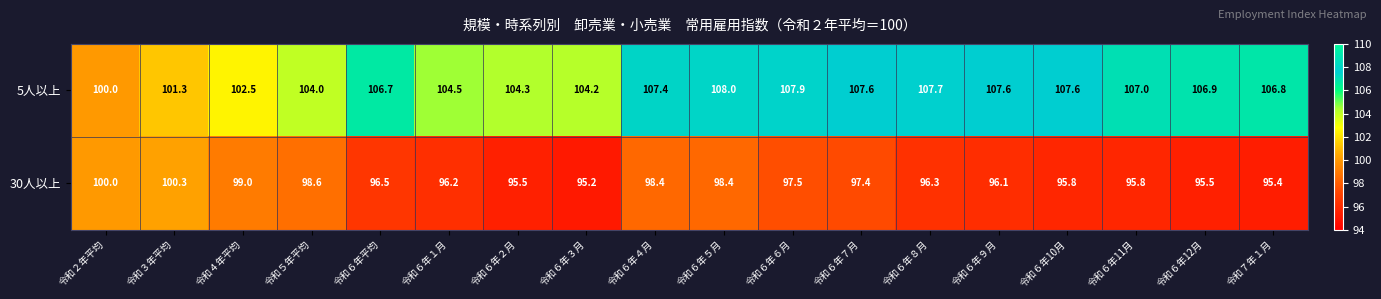

Which series changed the most between 令和６年６月 and 令和６年７月?

5人以上